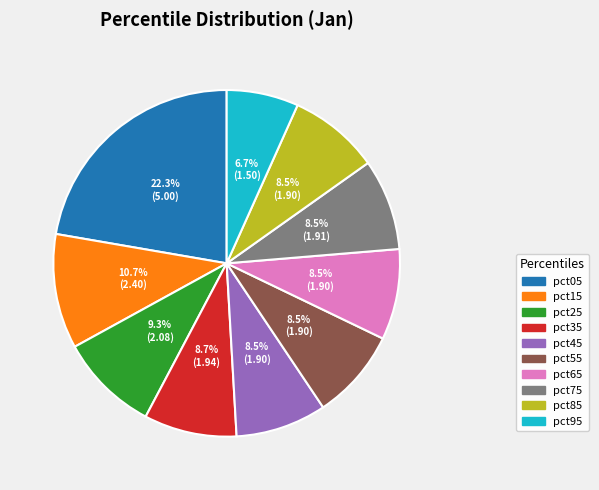

To the nearest percent, what percentage of the pie is pct15?

11%